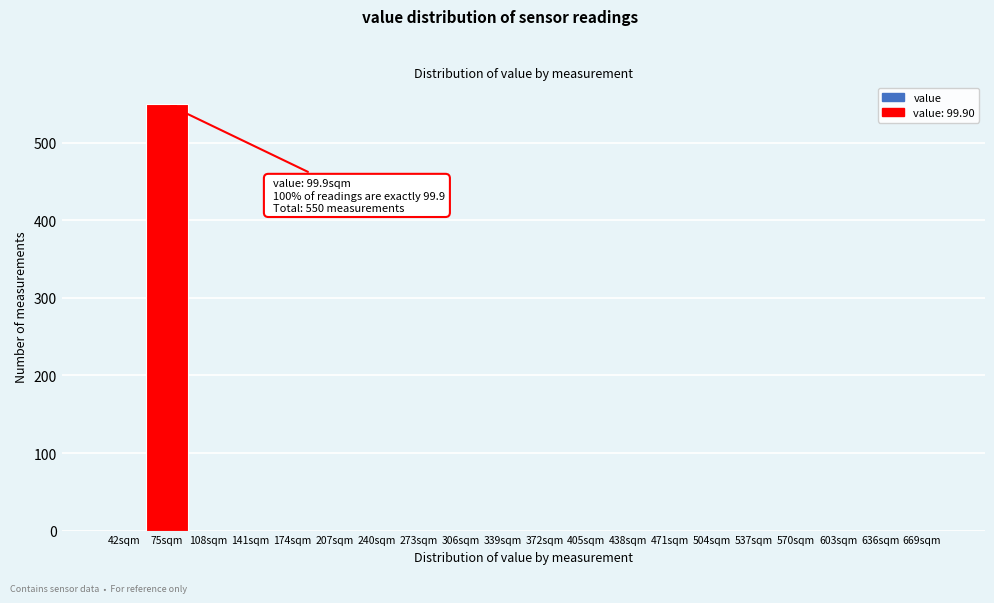

Reading left to right, transcribe all the data shown in this chart.

42sqm=0	75sqm=550	108sqm=0	141sqm=0	174sqm=0	207sqm=0	240sqm=0	273sqm=0	306sqm=0	339sqm=0	372sqm=0	405sqm=0	438sqm=0	471sqm=0	504sqm=0	537sqm=0	570sqm=0	603sqm=0	636sqm=0	669sqm=0